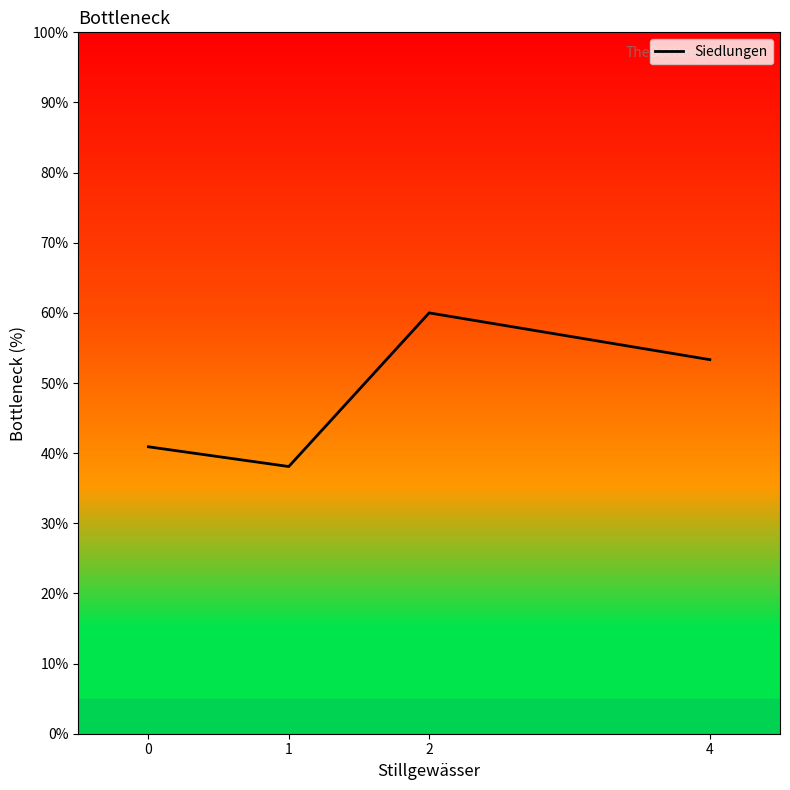

List the labels in order of value, largest first.

2, 4, 0, 1